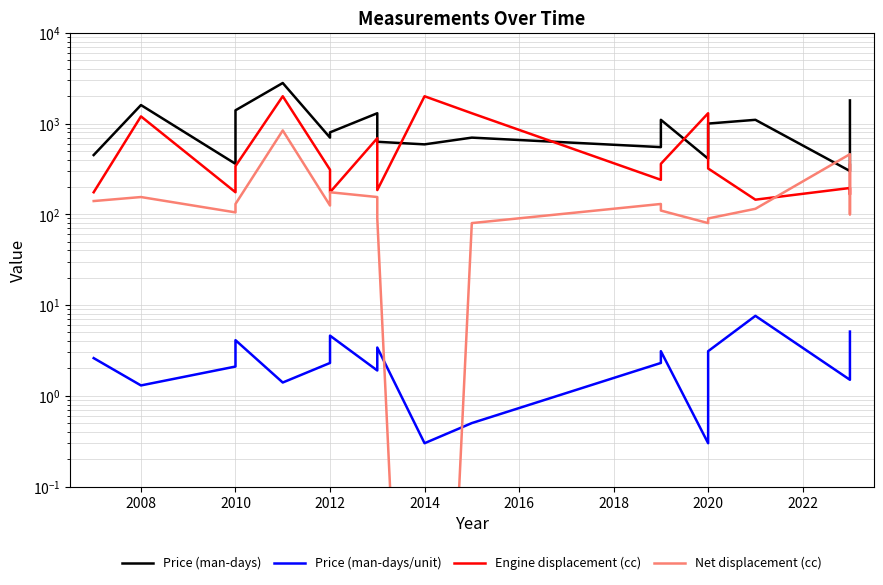

Which series has the largest total across all categories?

Price (man-days)